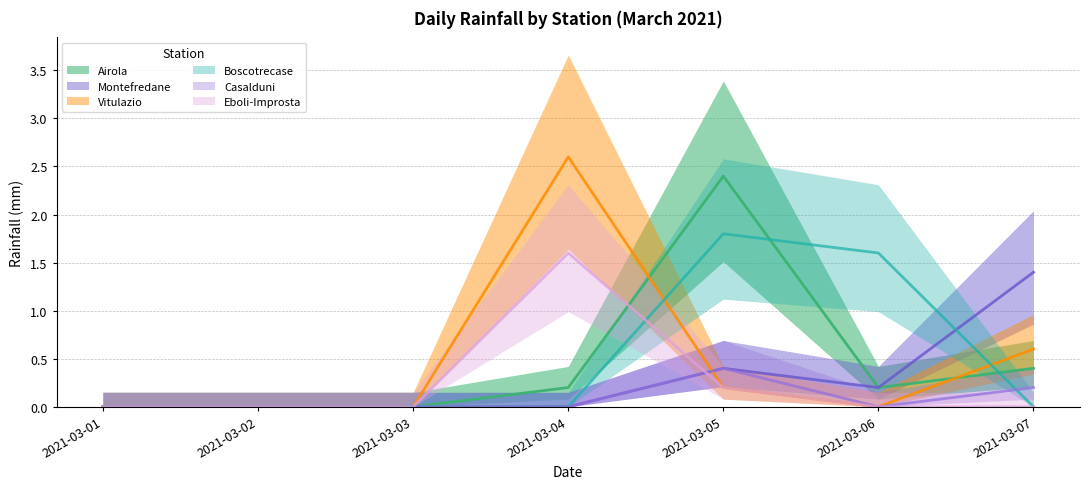

What is the average value of the Casalduni series?

0.1